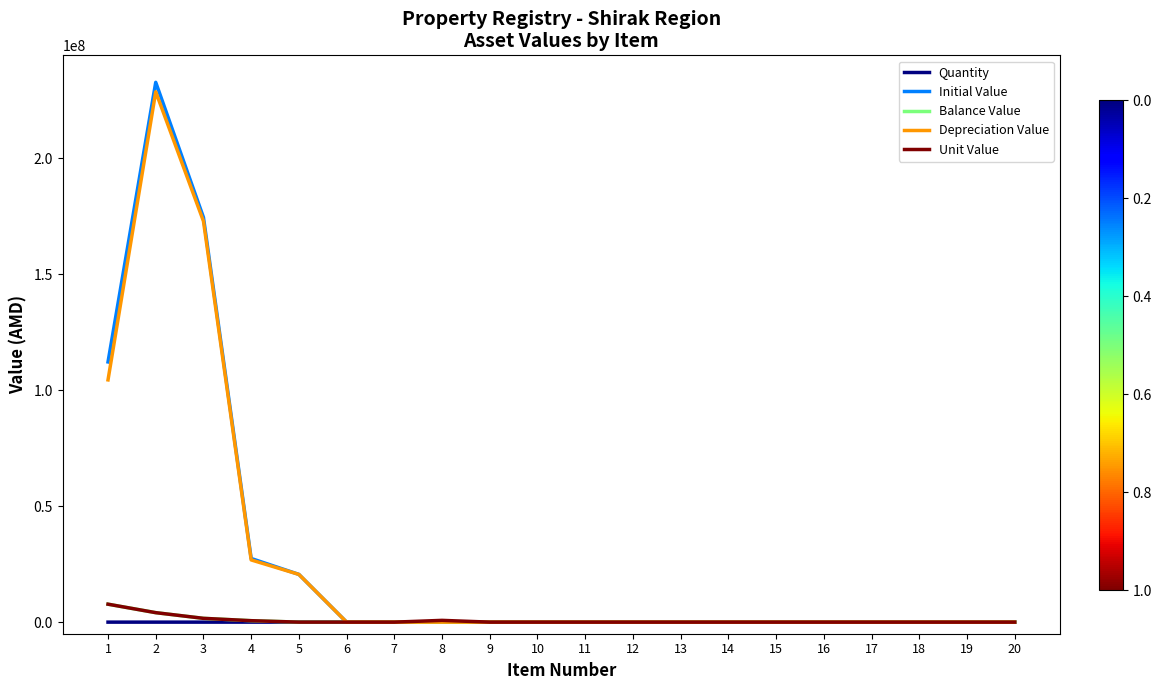

What is the average value of the Unit Value series?

741837